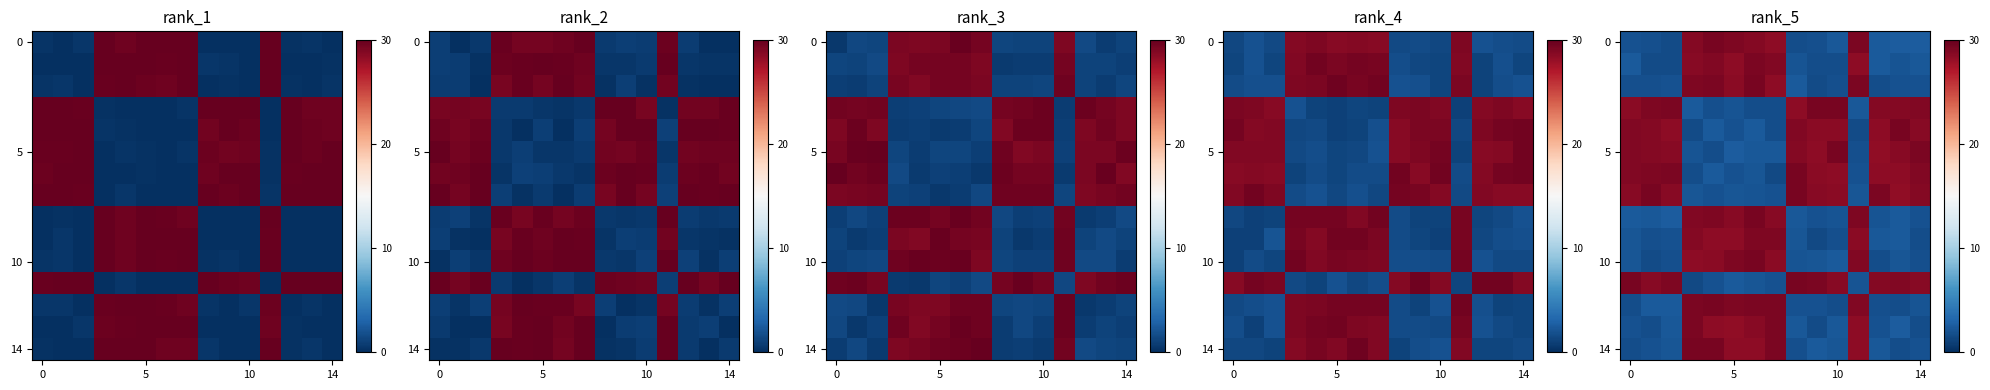

What is the minimum value shown in the chart?

1.5